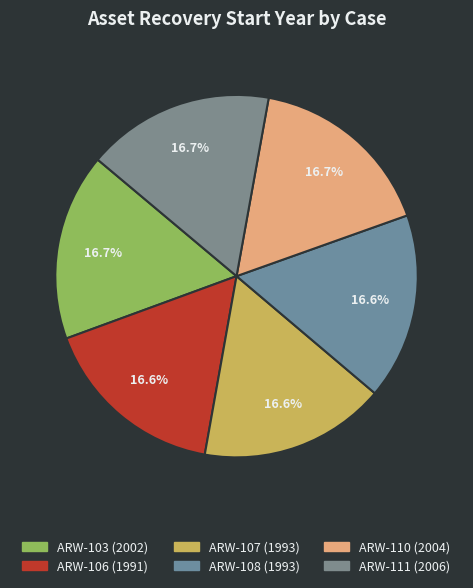

What is the total percentage of ARW-111 and ARW-103?

33.4%